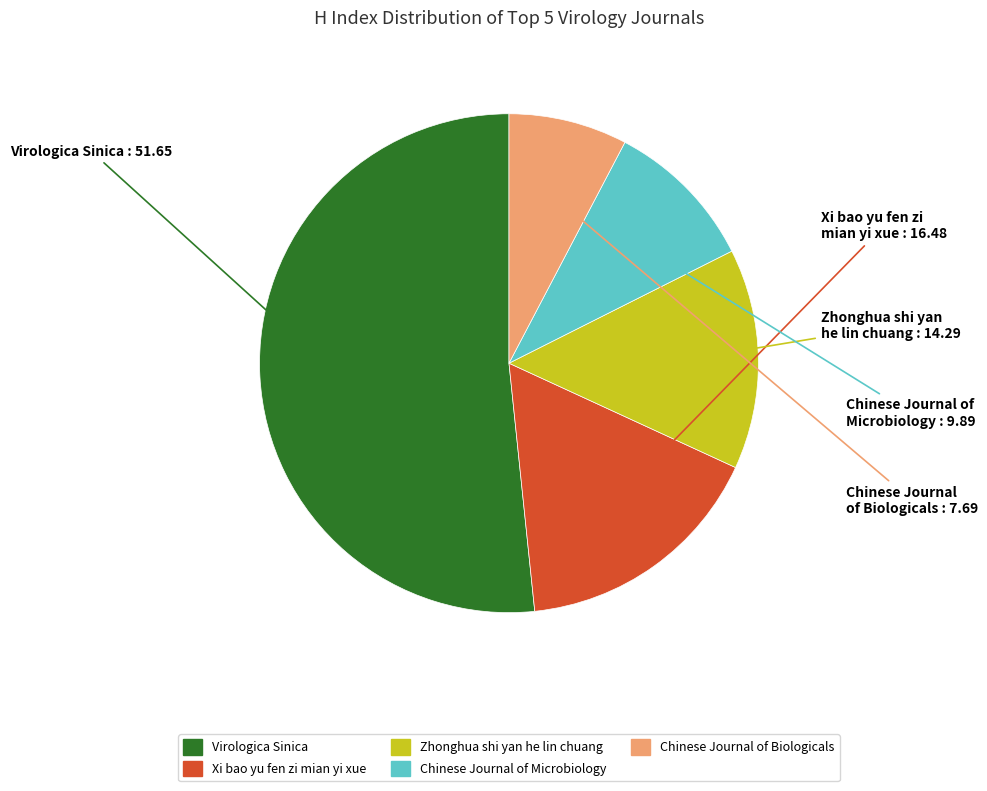

Is there any slice that represents more than half of the pie?

Yes